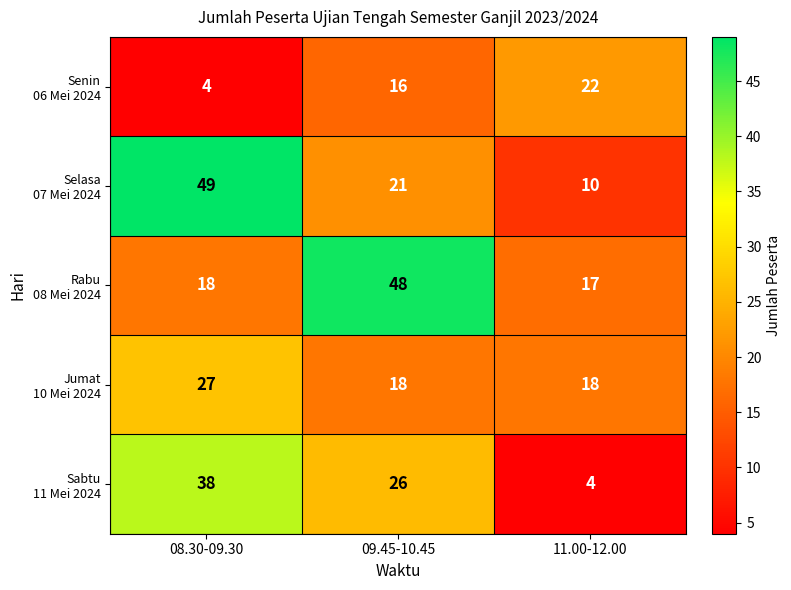

What is the difference between the highest and lowest values at 08.30-09.30?

45